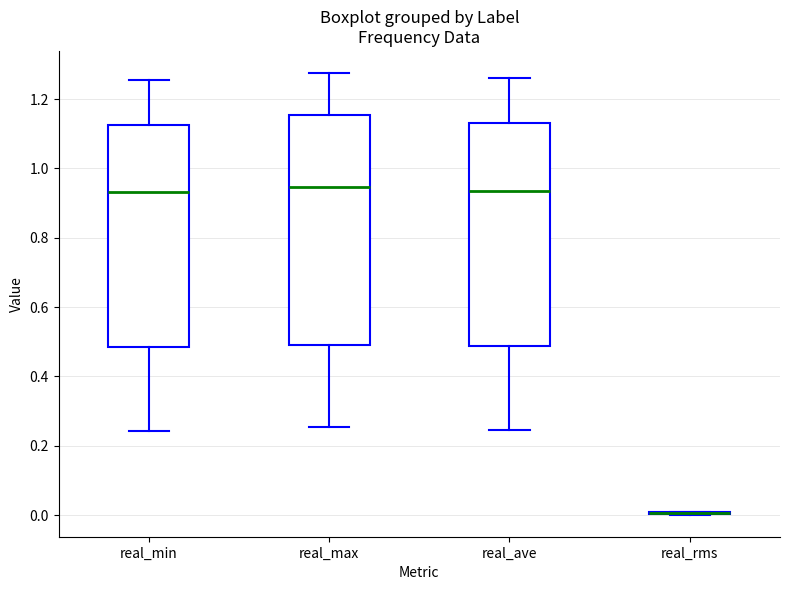

Reading left to right, transcribe this box plot: for each box, give where its median line is, the range the box spans, and where its two whiskers end, as read against the y-axis. The values are not printed on the chart, so give them approximately, as read against the axis.

real_min: median 0.94, box 0.48 to 1.12, whiskers 0.24 to 1.26
real_max: median 0.94, box 0.50 to 1.16, whiskers 0.26 to 1.28
real_ave: median 0.94, box 0.48 to 1.14, whiskers 0.24 to 1.26
real_rms: box collapsed to a line at 0.00, whiskers 0.00 to 0.02